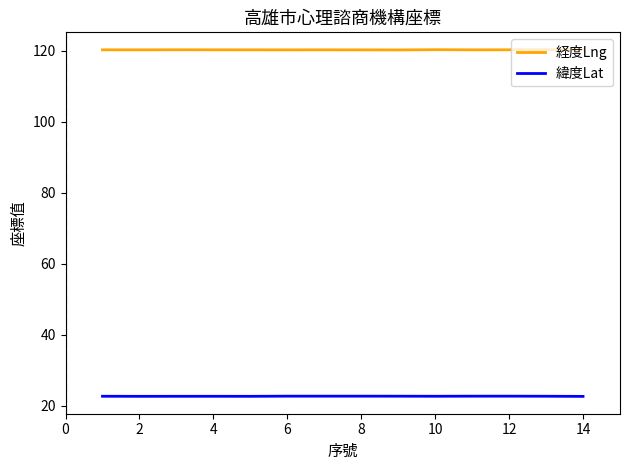

List the series in order of their overall mean, highest first.

経度Lng, 緯度Lat